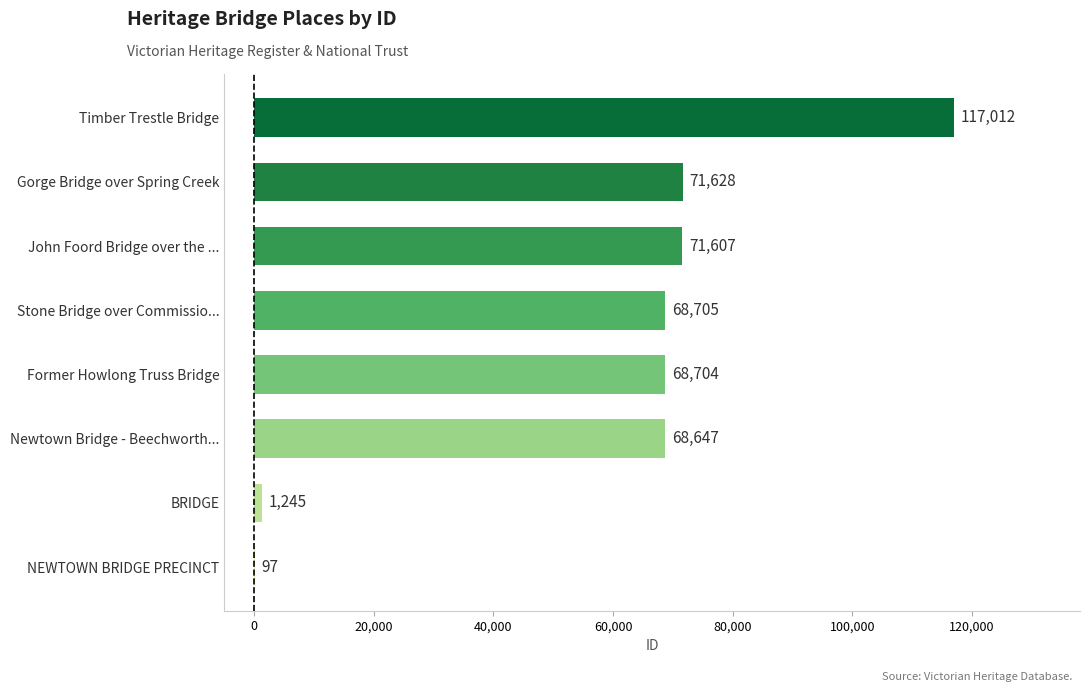

Reading top to bottom, transcribe all the data shown in this chart.

Timber Trestle Bridge=117012	Gorge Bridge over Spring Creek=71628	John Foord Bridge over the ...=71607	Stone Bridge over Commissio...=68705	Former Howlong Truss Bridge=68704	Newtown Bridge - Beechworth...=68647	BRIDGE=1245	NEWTOWN BRIDGE PRECINCT=97